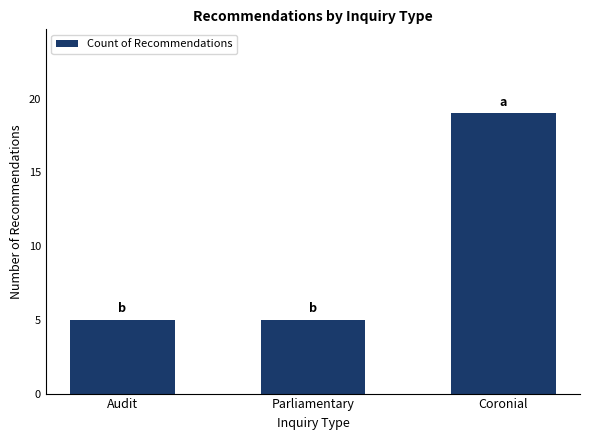

How many data points does each series have?

3